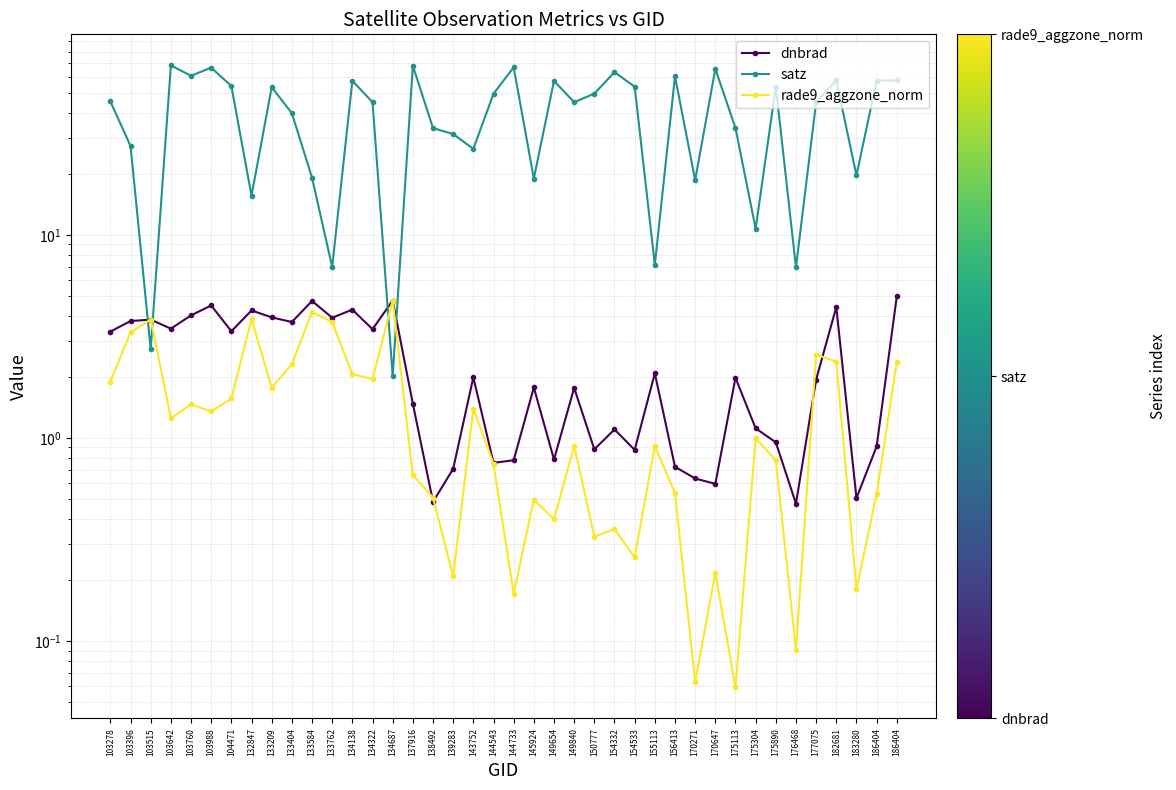

Reading left to right, list all the values displayed in this chart.

dnbrad: 3.3	3.8	3.8	3.5	4.0	4.5	3.4	4.3	3.9	3.7	4.7	3.9	4.3	3.4	4.8	1.5	0.5	0.7	2.0	0.8	0.8	1.8	0.8	1.8	0.9	1.1	0.9	2.1	0.7	0.6	0.6	2.0	1.1	1.0	0.5	1.9	4.4	0.5	0.9	5.0
satz: 45.5	27.4	2.7	68.4	60.8	66.7	54.1	15.6	53.5	39.8	19.2	7.0	57.5	45.1	2.0	68.2	33.6	31.4	26.6	49.6	67.0	19.0	57.4	45.1	49.7	63.4	53.8	7.1	60.5	18.6	65.8	33.6	10.8	53.8	6.9	45.1	57.7	19.7	57.6	57.7
rade9_aggzone_norm: 1.9	3.3	3.8	1.3	1.5	1.4	1.6	3.8	1.8	2.3	4.2	3.7	2.1	2.0	4.8	0.7	0.5	0.2	1.4	0.7	0.2	0.5	0.4	0.9	0.3	0.4	0.3	0.9	0.5	0.1	0.2	0.1	1.0	0.8	0.1	2.6	2.4	0.2	0.5	2.4